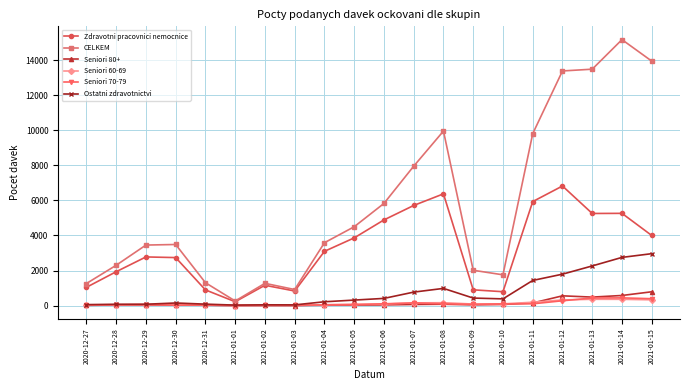

Which series has the largest range (max minus min)?

CELKEM